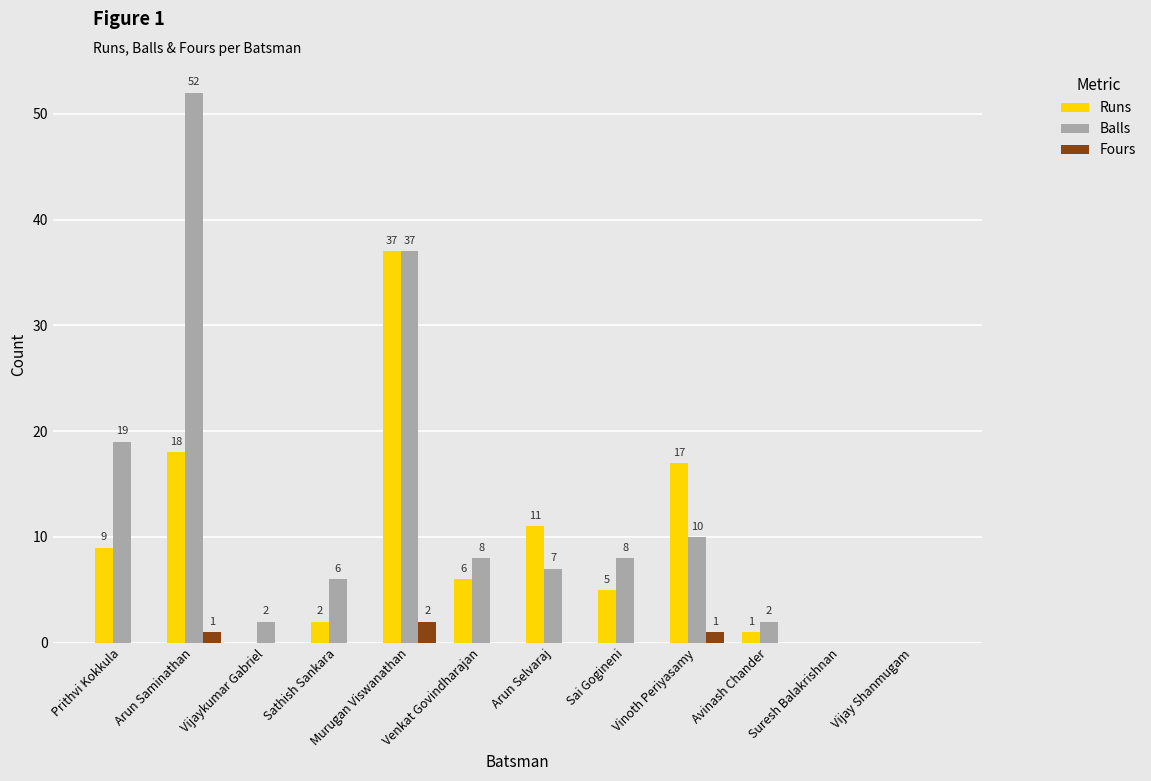

Which series has the largest range (max minus min)?

Balls